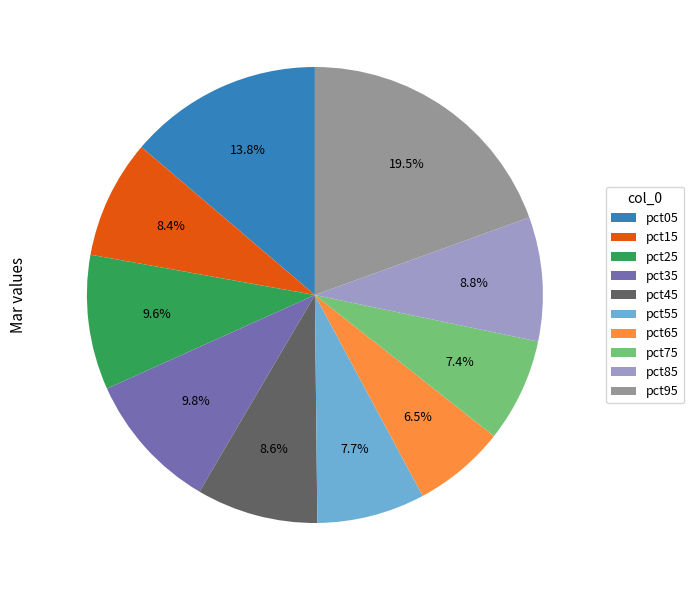

Combined, what portion of the pie is pct35 and pct05?

23.6%